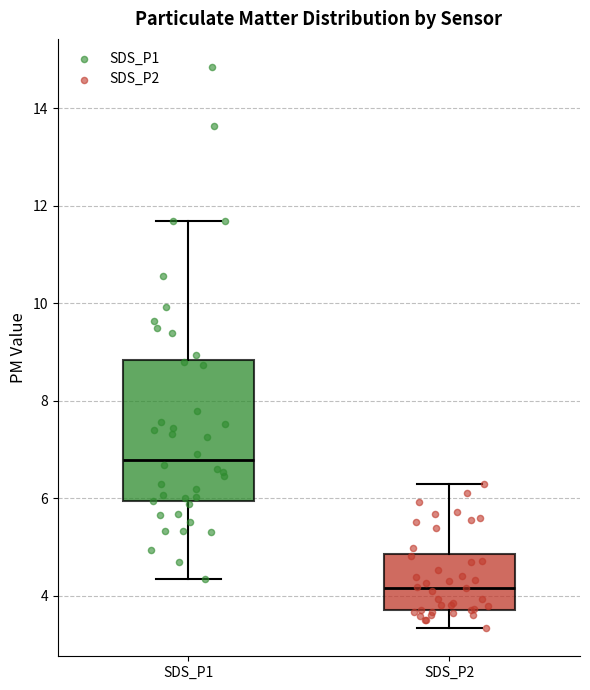

Where is the lower edge of the box for SDS_P2 on the y-axis? The values are not printed on the chart, so give them approximately, as read against the axis.

3.8